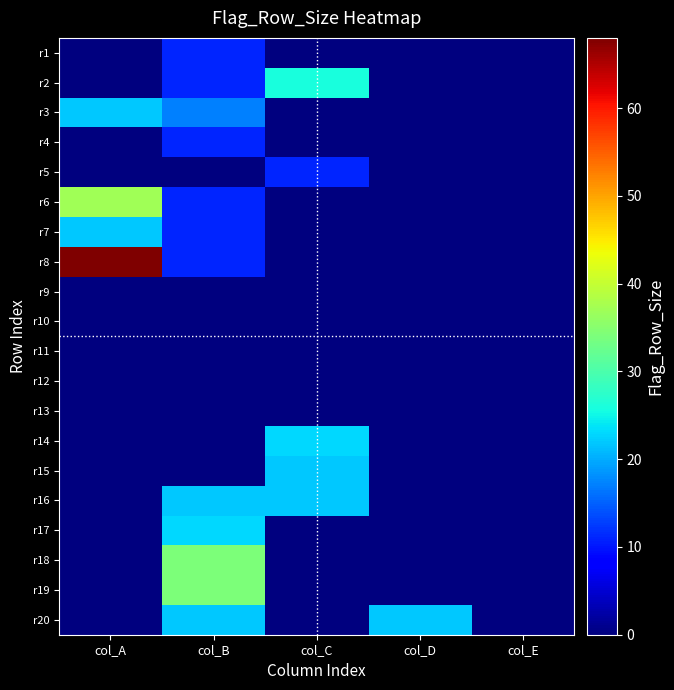

Between col_D and col_A, which is larger?

col_D